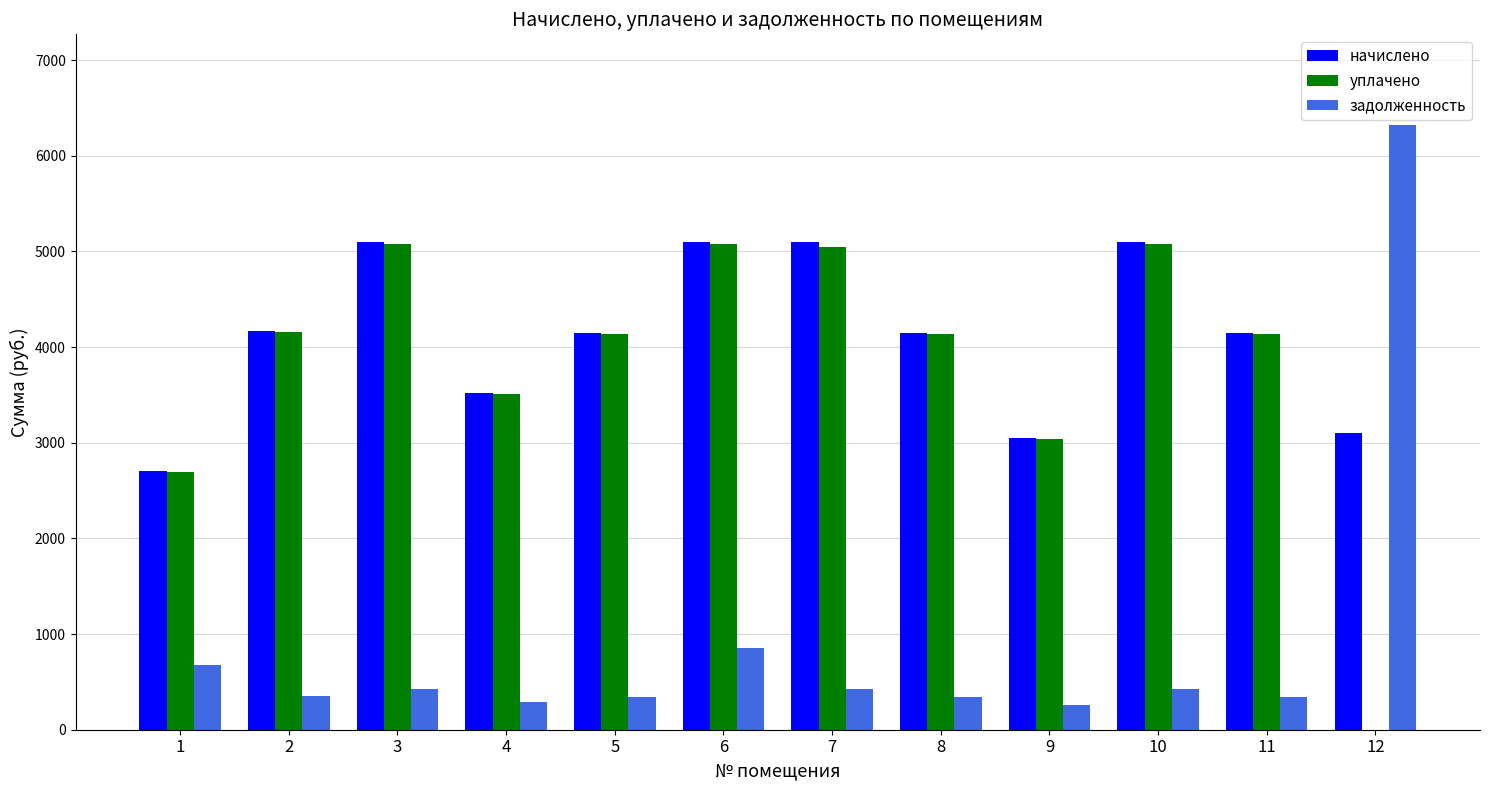

Which series changed the most between 1 and 8?

начислено